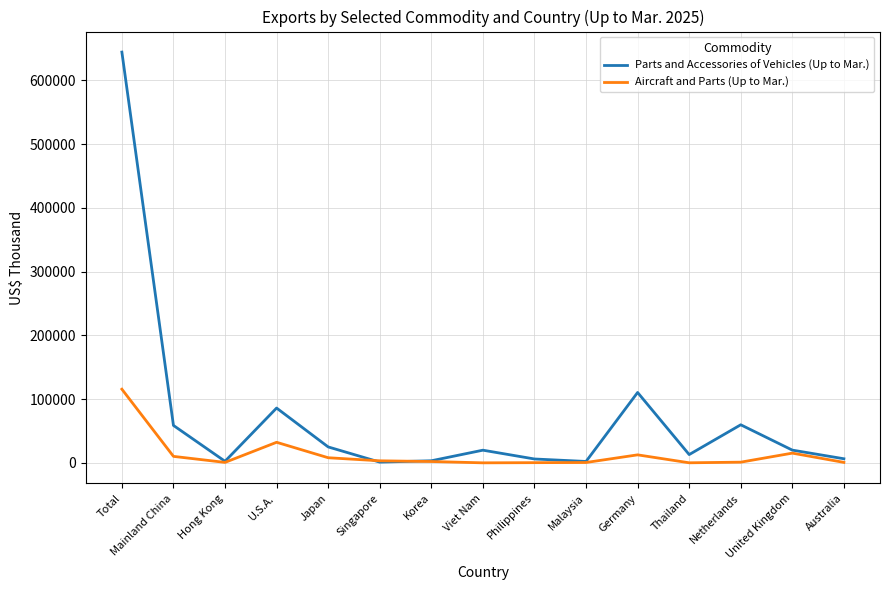

What is the sum of the Aircraft and Parts (Up to Mar.) values at Malaysia and Japan?

9024